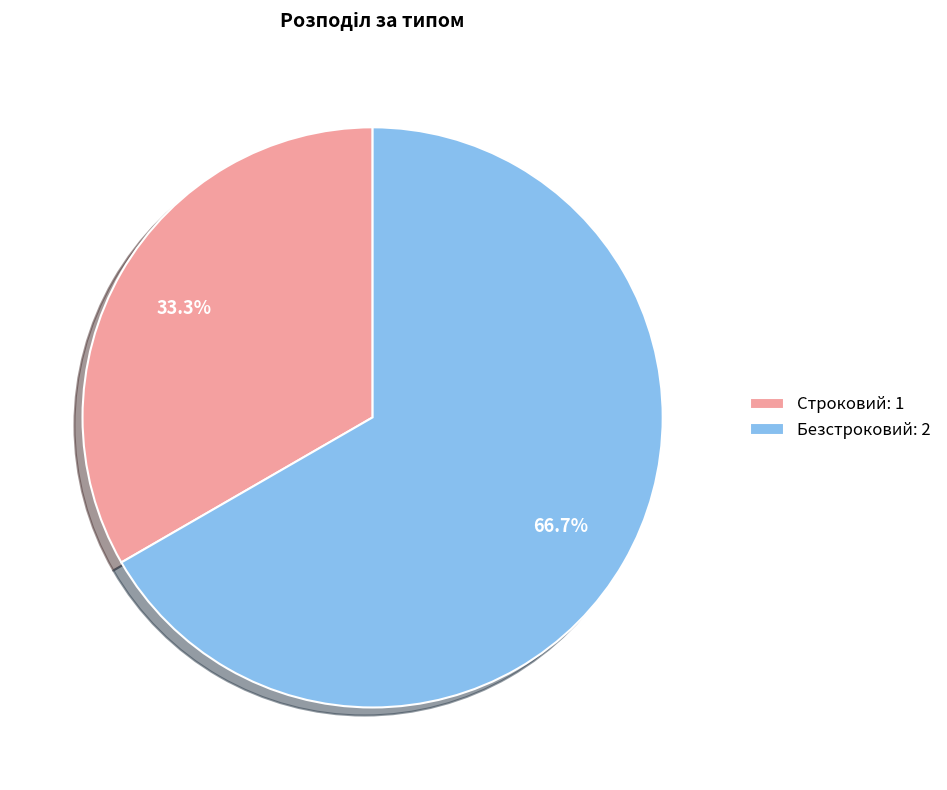

Approximately how many times larger is the value at Строковий compared to Безстроковий?

0.5